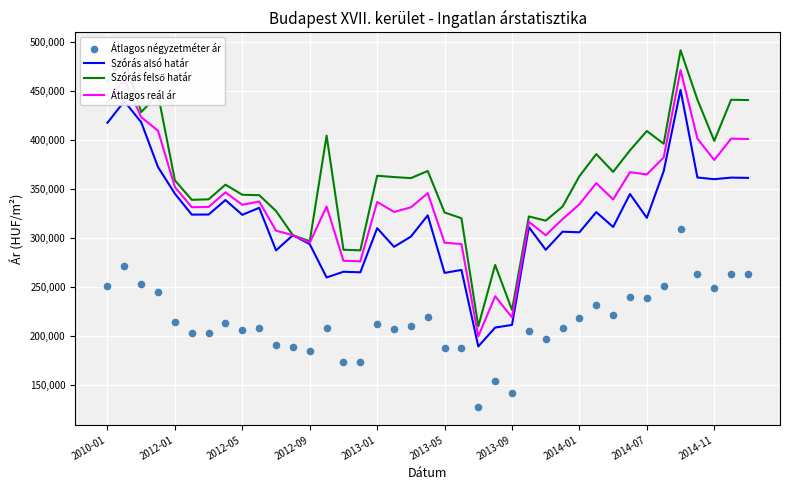

At which category is the sum across all series the highest?

34